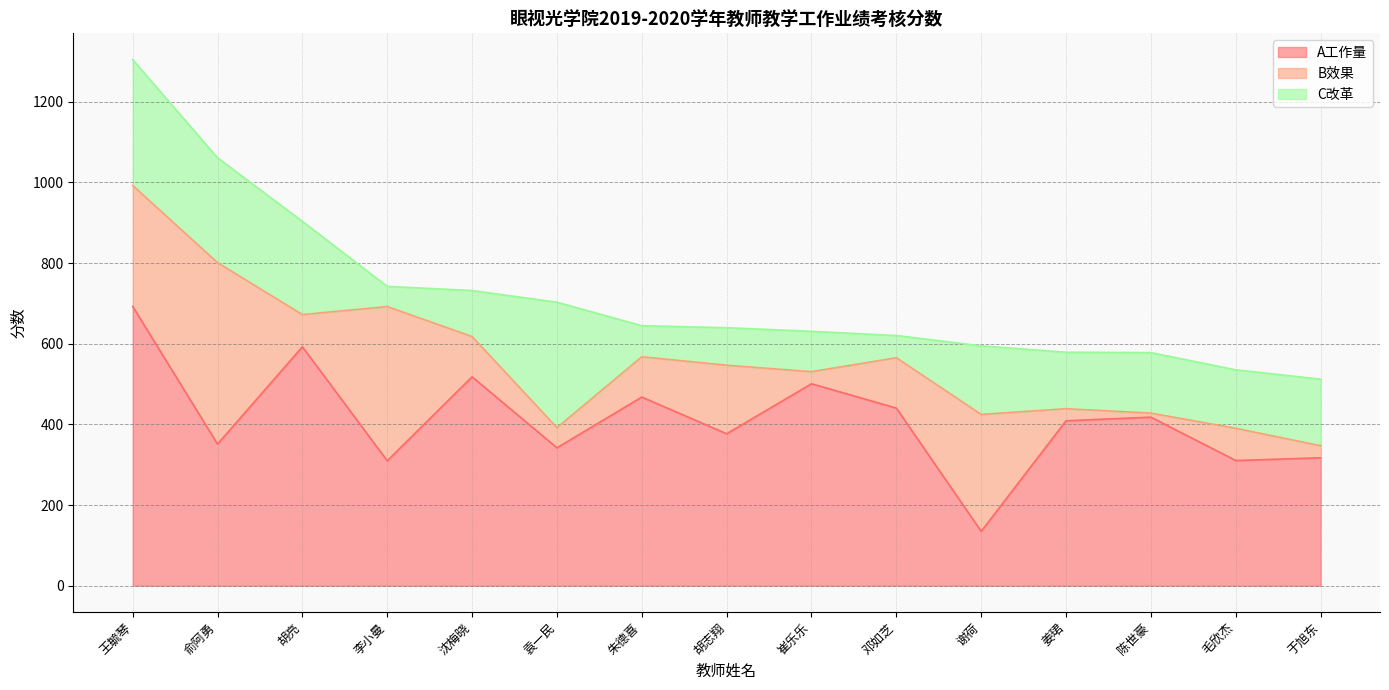

Reading left to right, list all the values displayed in this chart.

A工作量: 王毓琴=692.6	俞阿勇=351.2	胡亮=592.4	李小曼=309.8	沈梅晓=518.0	袁一民=342.0	朱德喜=467.8	胡志翔=376.8	崔乐乐=500.8	邓如芝=440.4	谢荷=134.8	姜珺=409.0	陈世豪=418.0	毛欣杰=310.4	于旭东=317.2
B效果: 王毓琴=300.0	俞阿勇=450.0	胡亮=80.0	李小曼=382.5	沈梅晓=100.0	袁一民=50.0	朱德喜=100.0	胡志翔=170.0	崔乐乐=30.0	邓如芝=125.0	谢荷=290.0	姜珺=30.0	陈世豪=10.0	毛欣杰=80.0	于旭东=30.0
C改革: 王毓琴=312.0	俞阿勇=260.0	胡亮=231.0	李小曼=50.0	沈梅晓=114.0	袁一民=311.0	朱德喜=77.0	胡志翔=93.0	崔乐乐=100.0	邓如芝=55.0	谢荷=170.0	姜珺=140.0	陈世豪=150.0	毛欣杰=145.0	于旭东=165.0